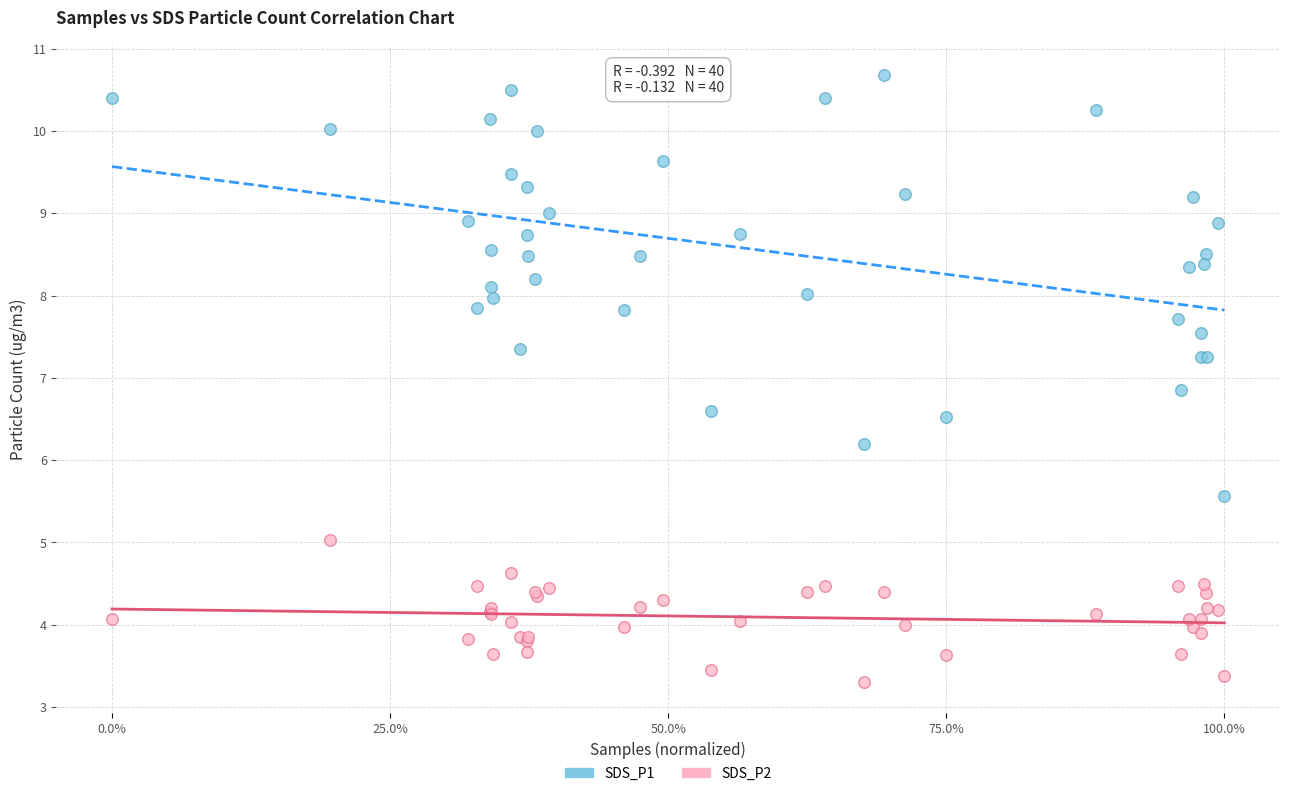

Which series contains the highest Y value?

SDS_P1